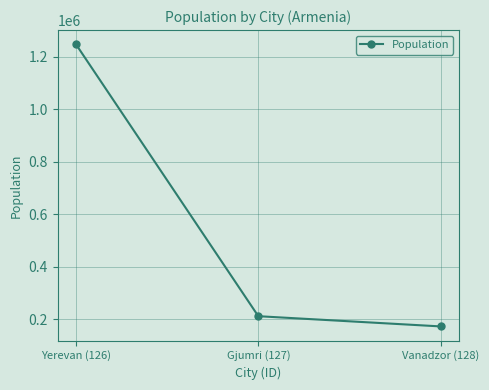

What is the greatest value displayed?

1248700